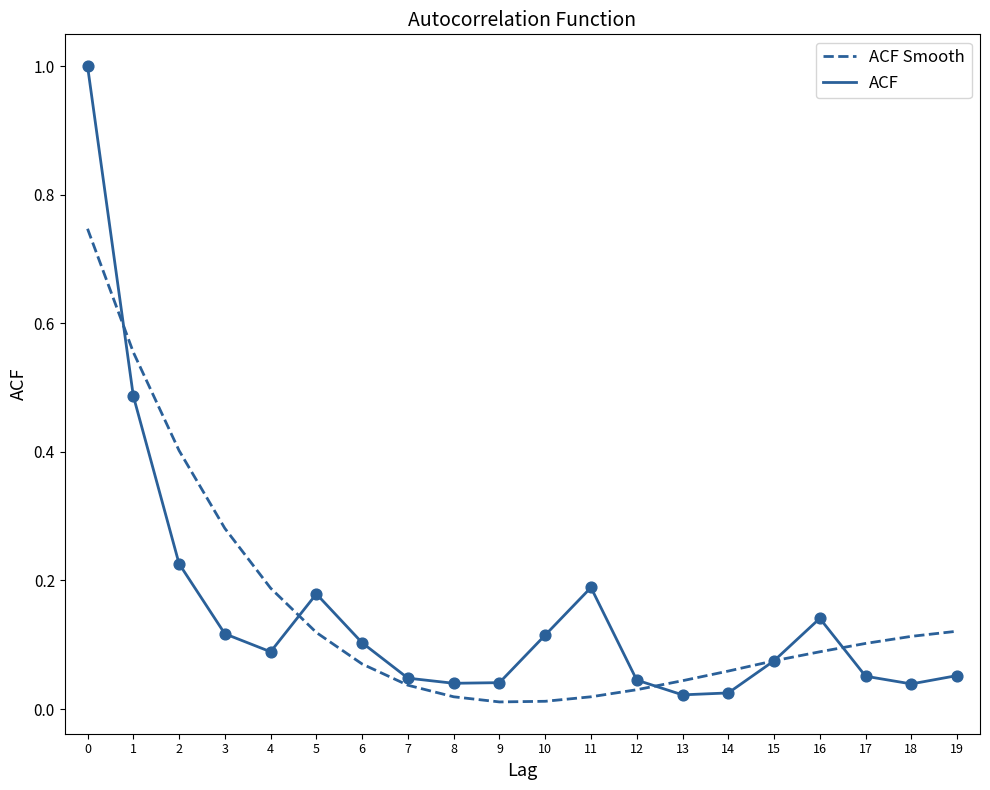

Is the value of ACF at 15 greater than the value of ACF Smooth at 0?

No